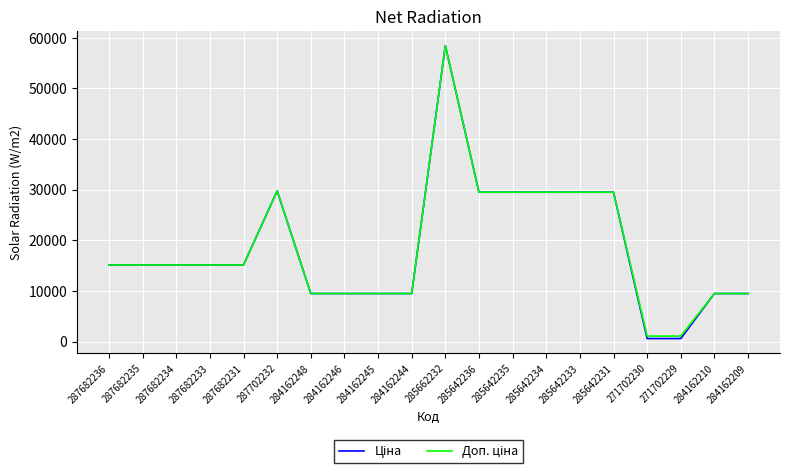

At which category is the sum across all series the highest?

285662232